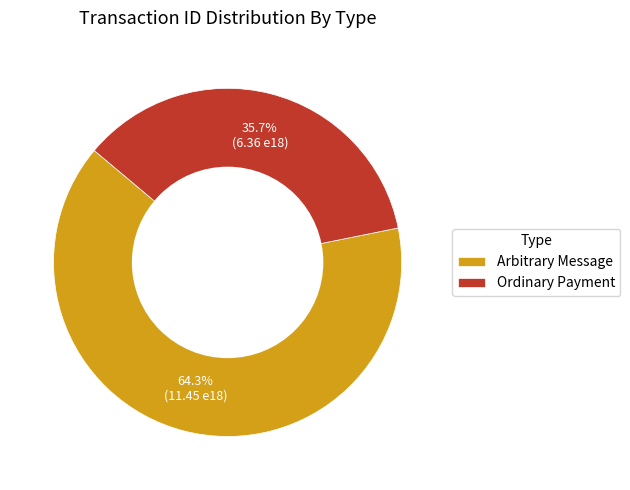

To the nearest percent, what is the combined percentage of Arbitrary Message and Ordinary Payment?

100%